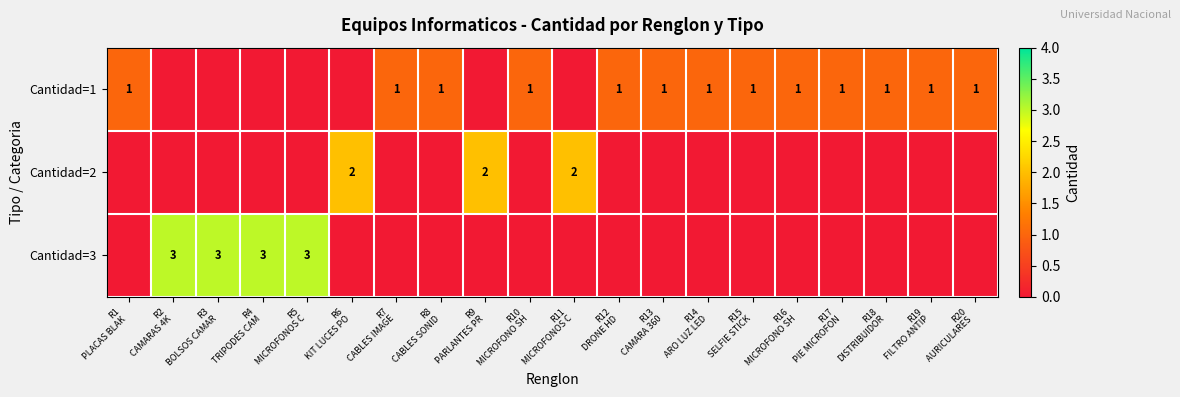

How many values in the row_2 series exceed 0?

4